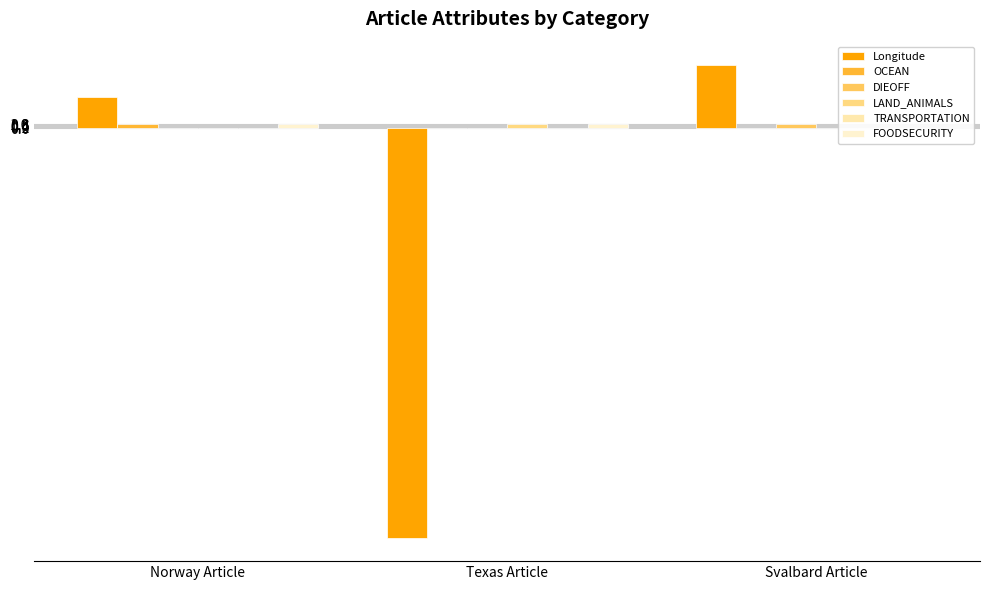

What are all the series names shown in the legend?

Longitude, OCEAN, DIEOFF, LAND_ANIMALS, TRANSPORTATION, FOODSECURITY